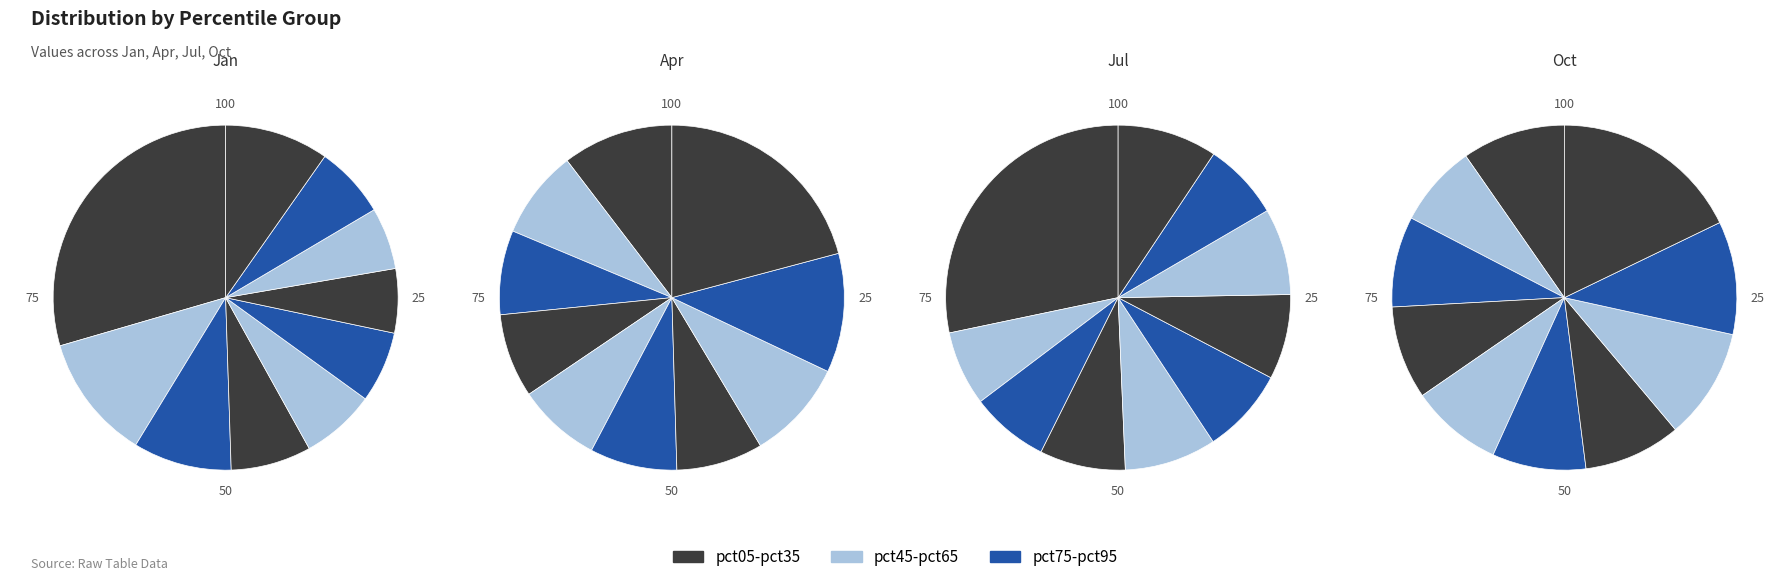

Is there any slice that represents more than half of the pie?

No